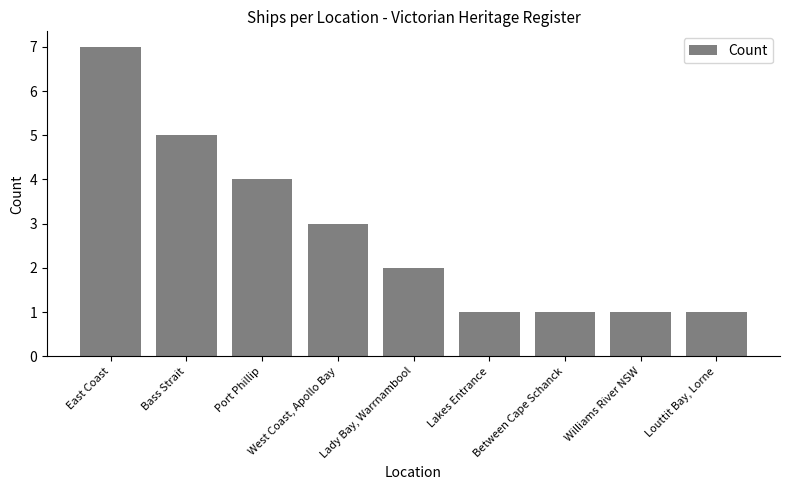

The value at East Coast is 7. True or false?

True